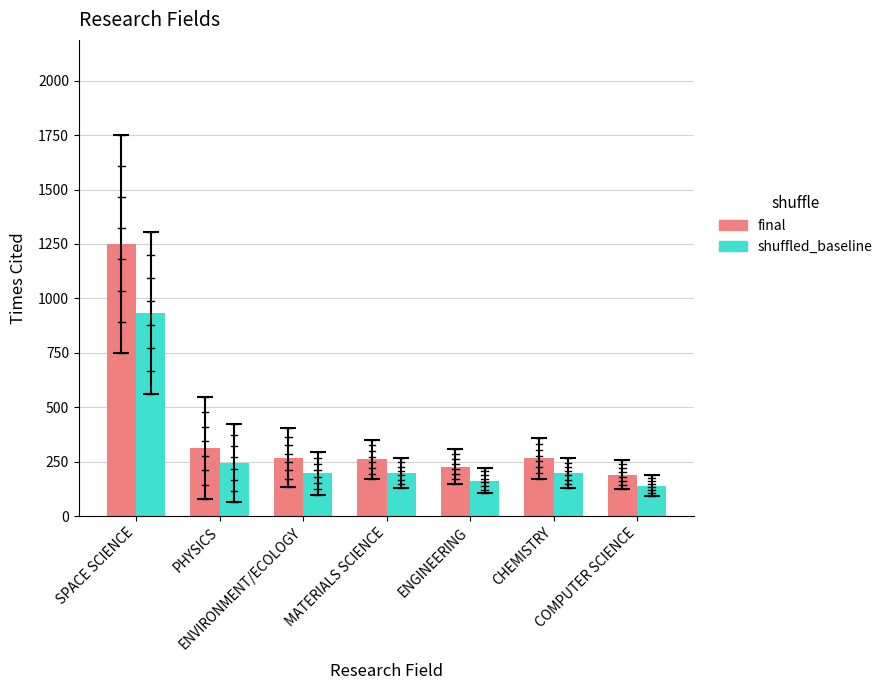

True or false: shuffled_baseline has a value of 302.5 at MATERIALS SCIENCE.

False